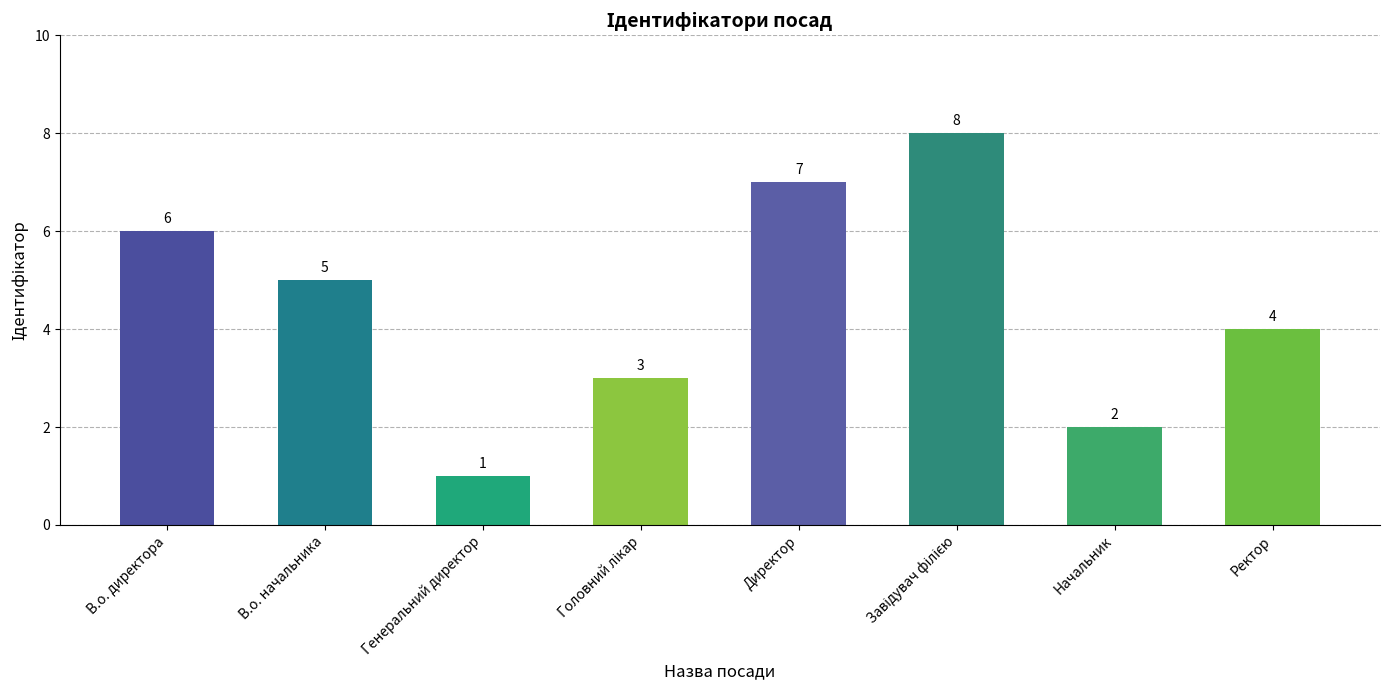

Reading right to left, extract all data points from this chart.

4	2	8	7	3	1	5	6